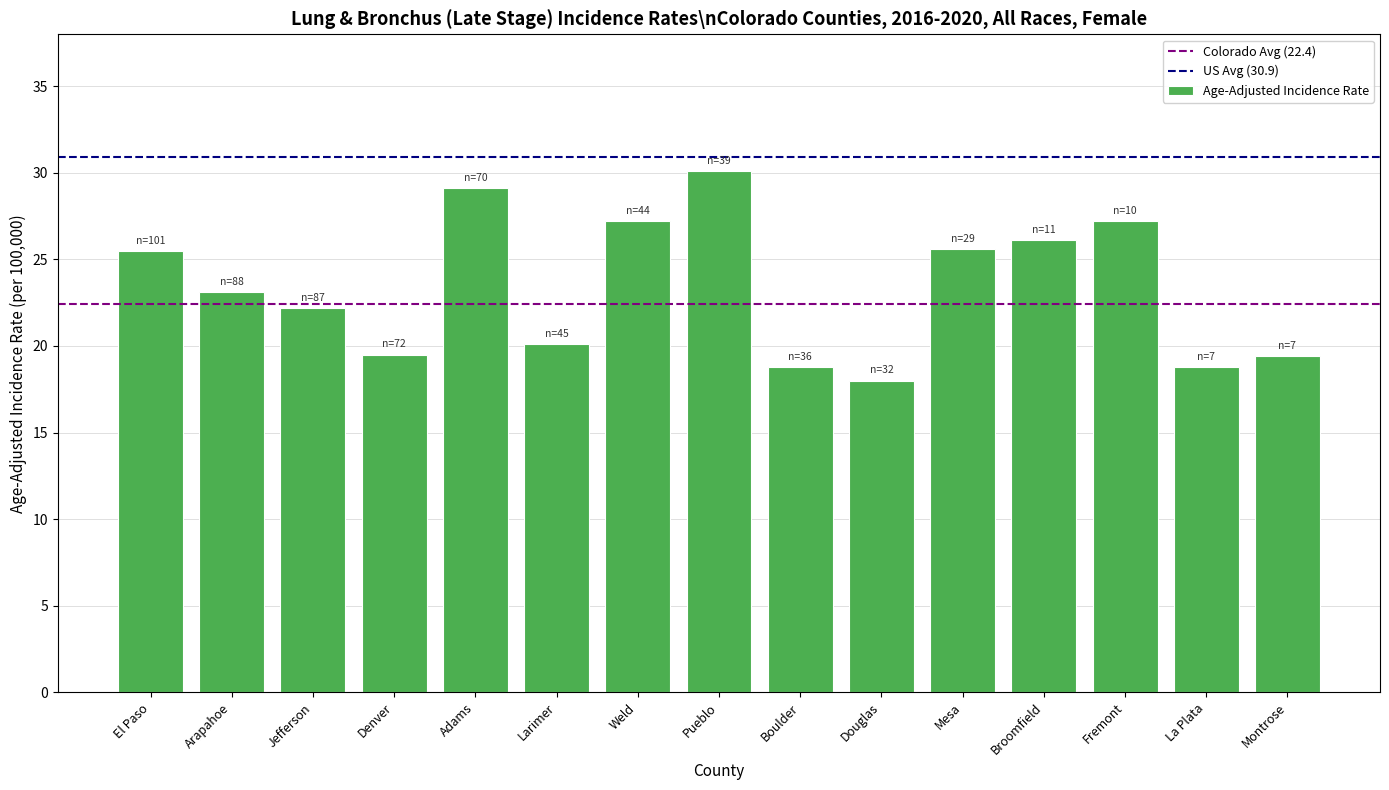

Which category has the lowest value across all series?

Douglas